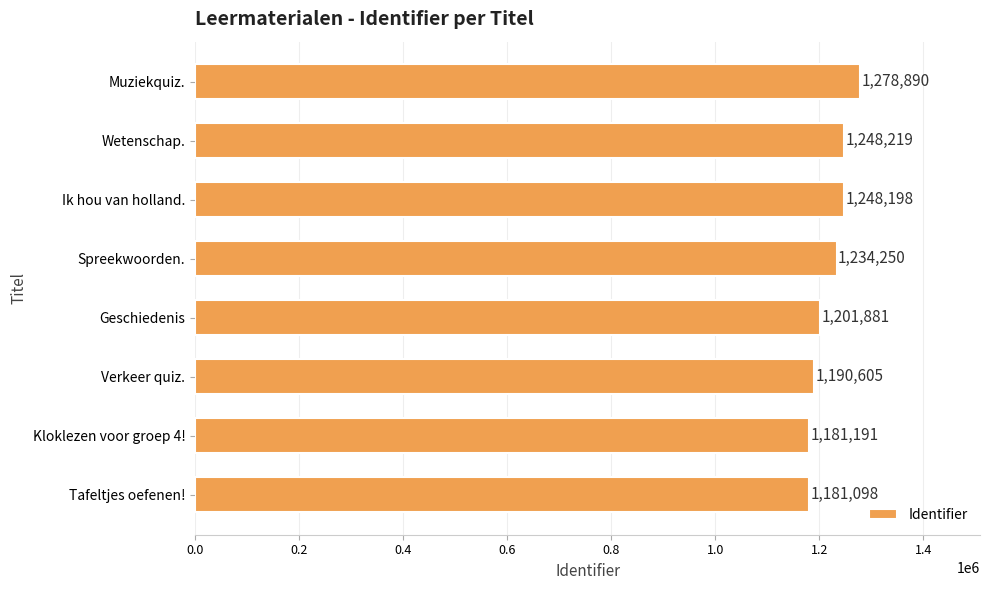

Count the number of categories in the chart.

8